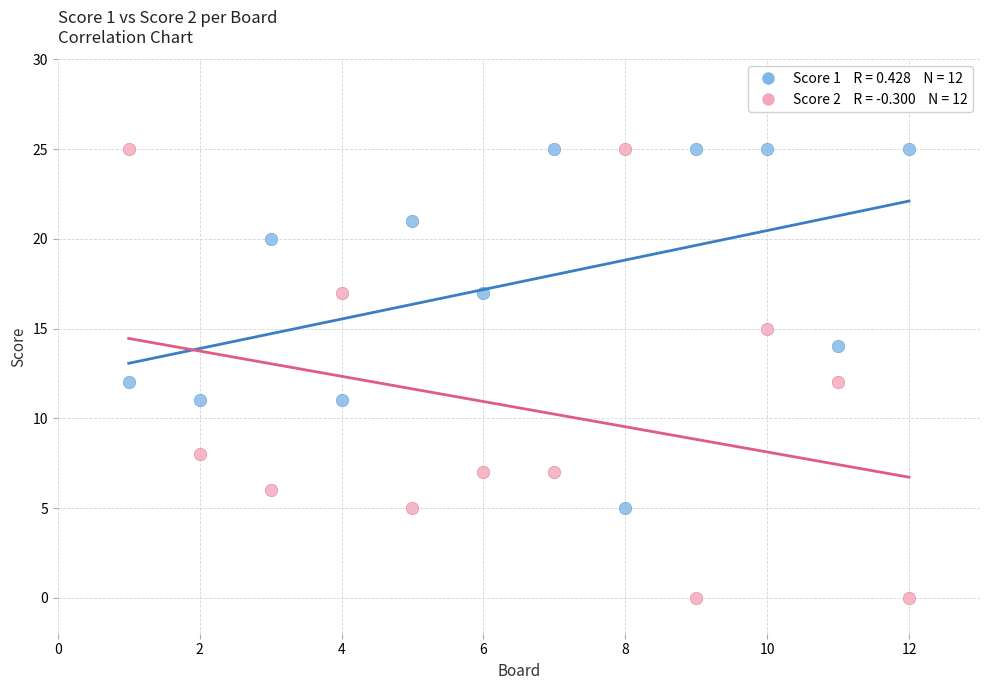

Across all data points, what is the range of X values (max minus min)?

11